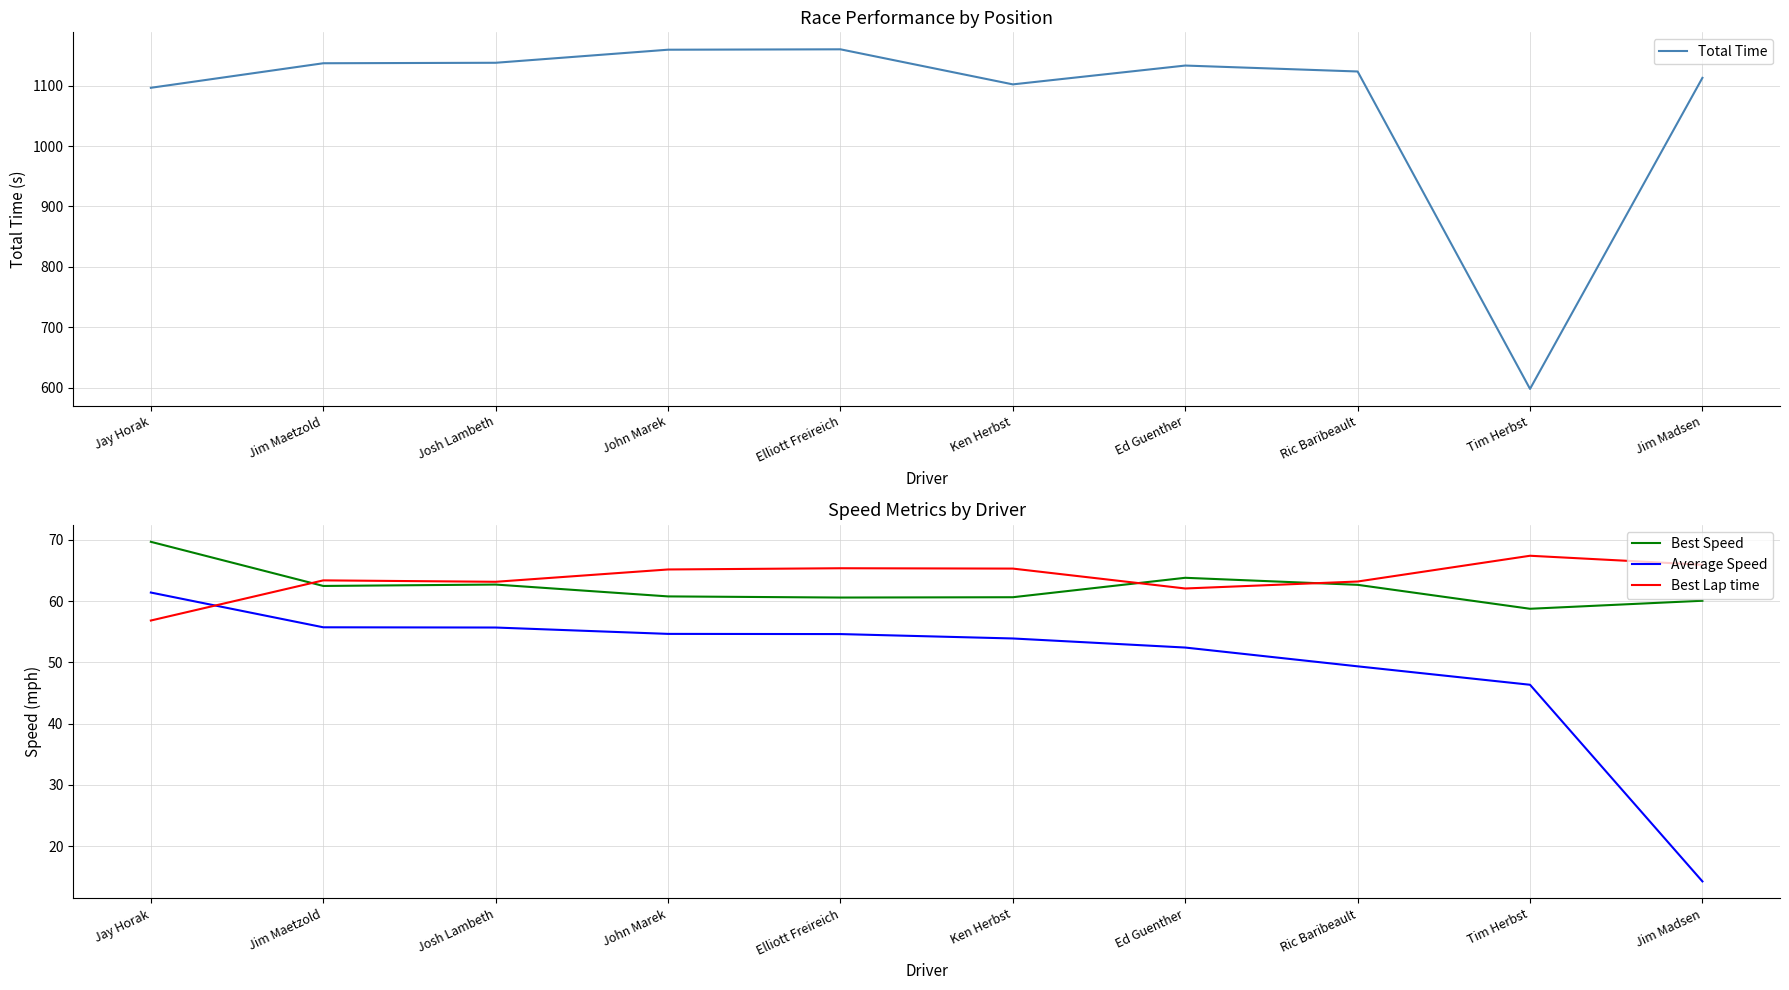

How many categories are shown in the chart?

10